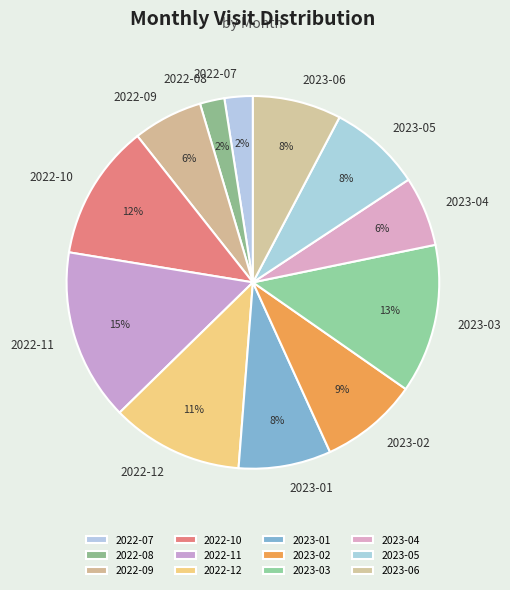

Does 2022-09 represent more than half of the total?

No